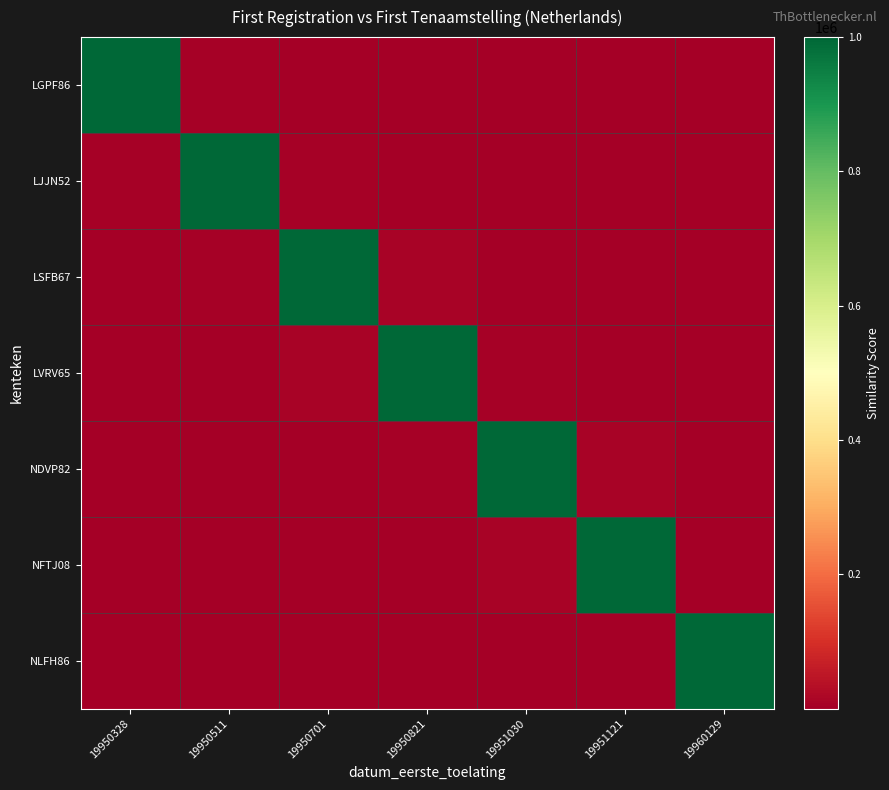

Rank the series at 19950821 from lowest to highest value.

NLFH86, LGPF86, LJJN52, NFTJ08, NDVP82, LSFB67, LVRV65